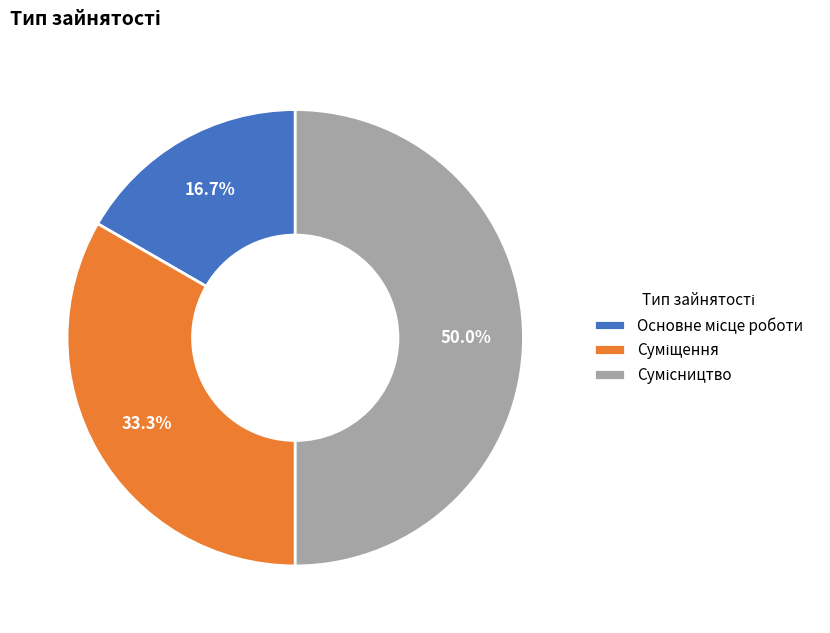

What is the total percentage of Сумісництво and Основне місце роботи?

66.7%